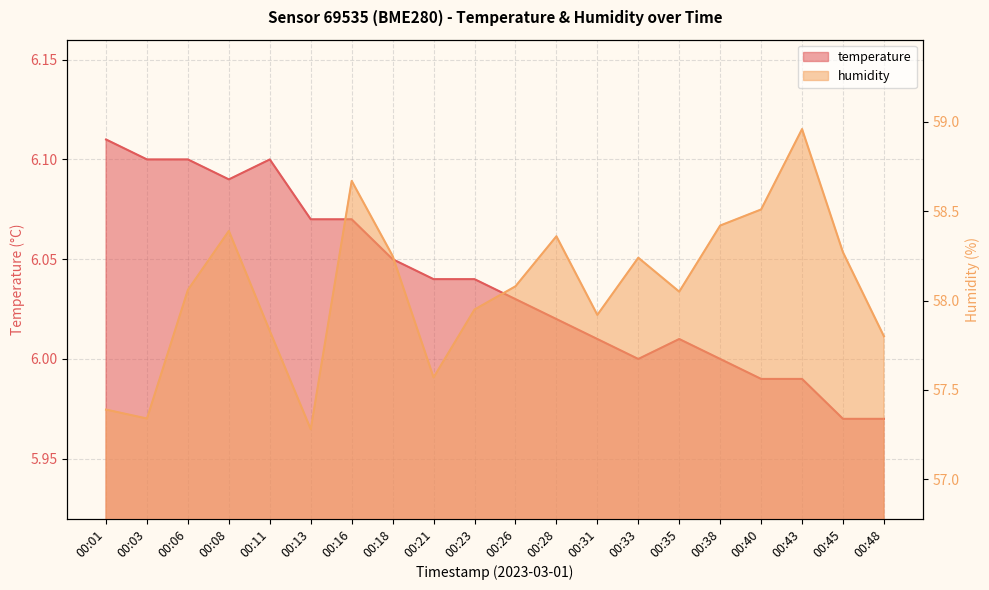

How many series are shown in this chart?

2